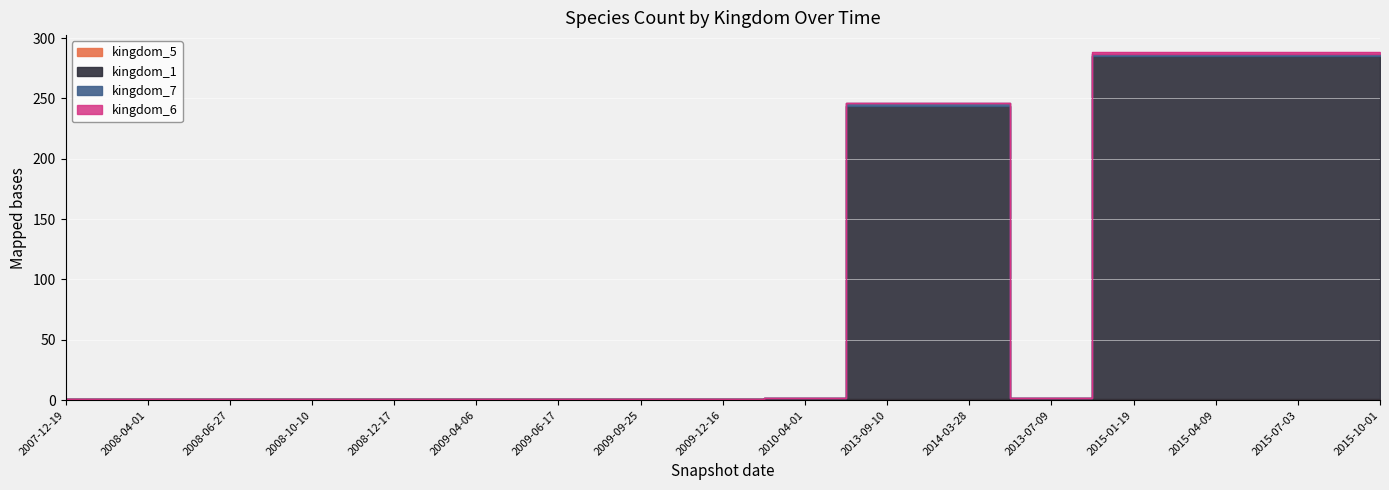

What is the spread (max minus min) of values at 2014-03-28?

243